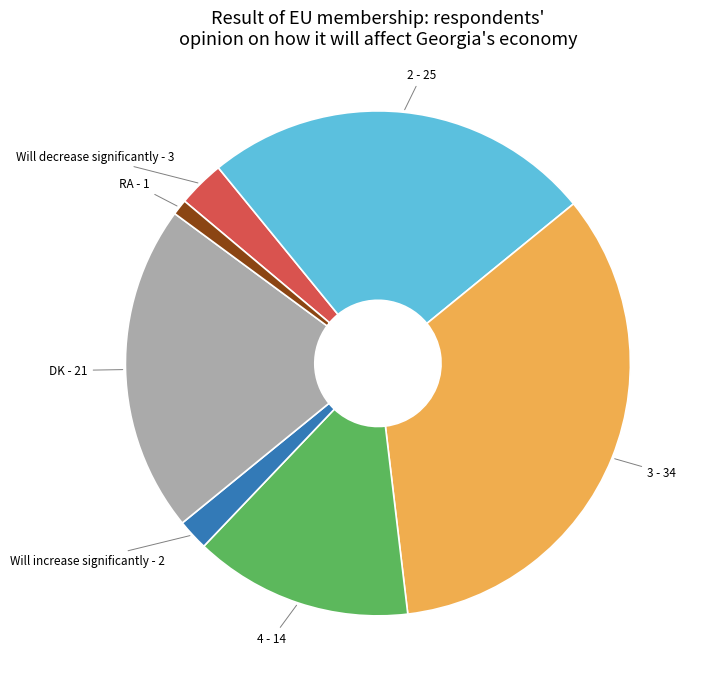

Between 3 and Will increase significantly, which is larger?

3